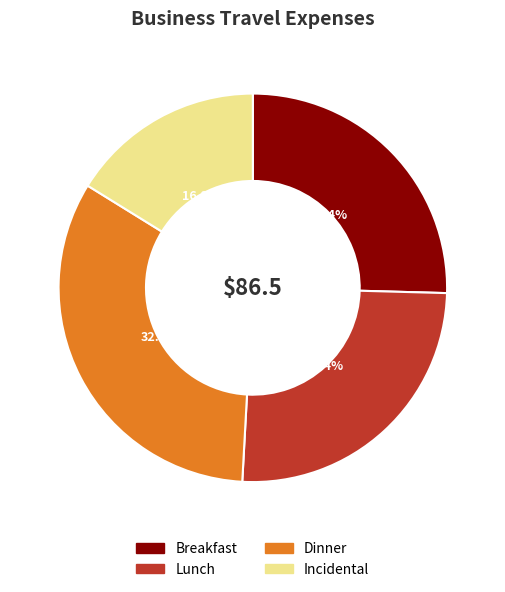

Which slice is the smallest?

Incidental